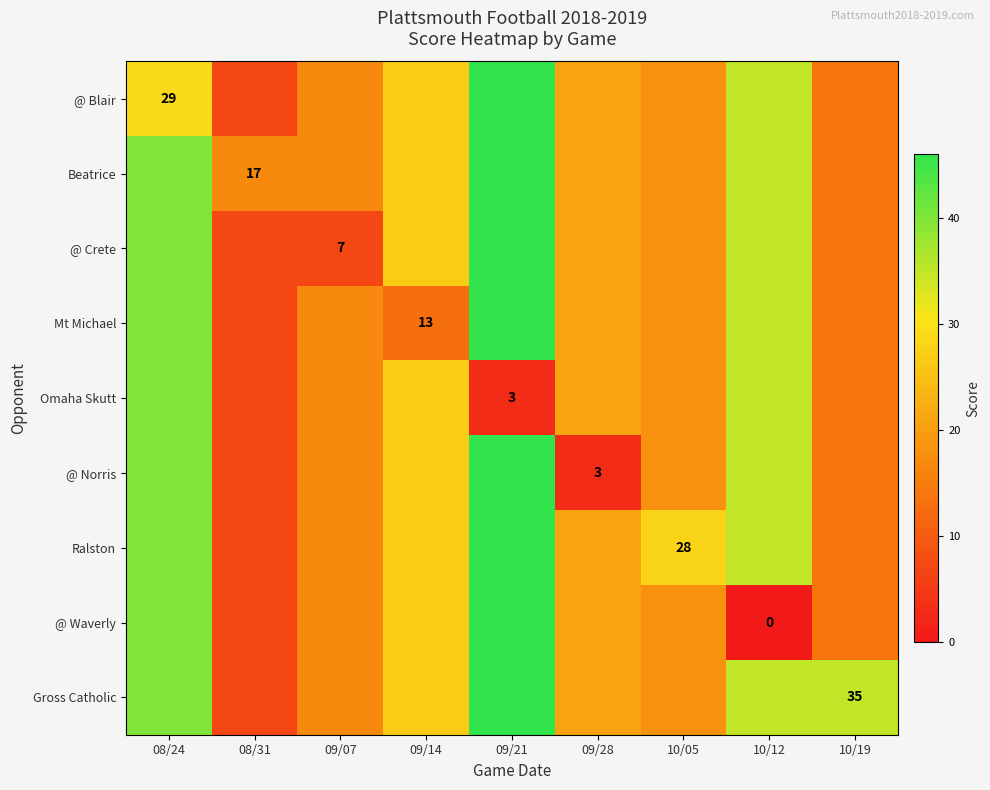

Is it true that Gross Catholic equals 14 at 10/19?

False